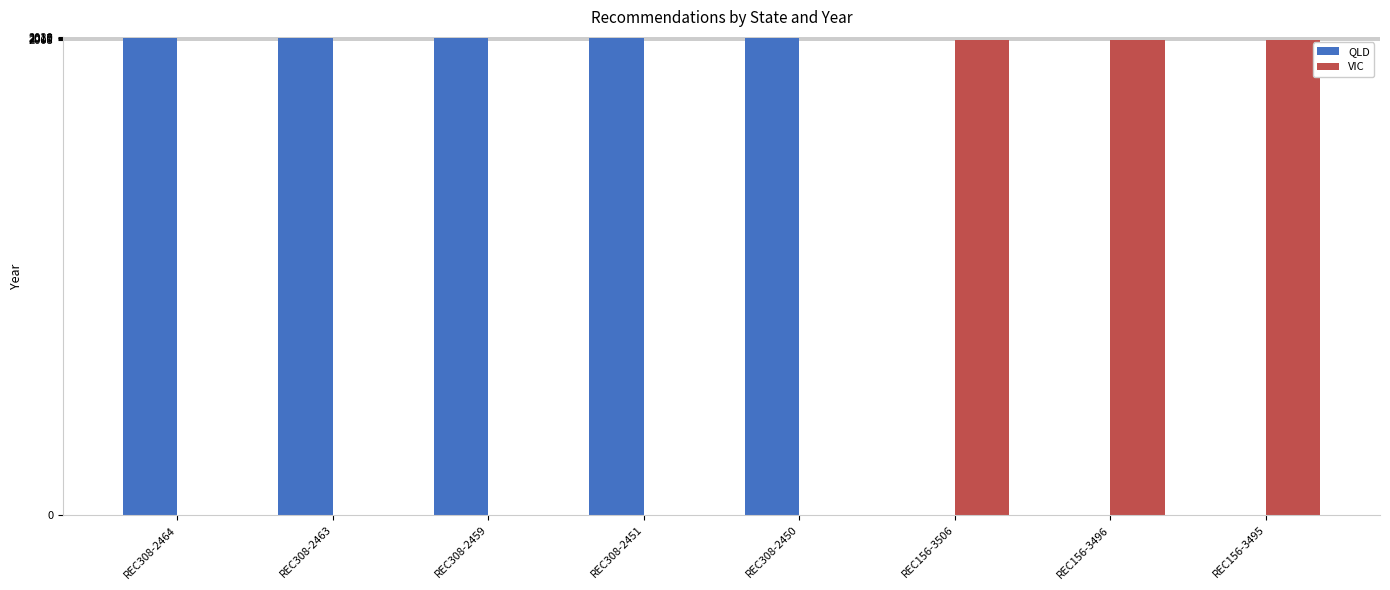

What is the greatest value displayed?

2017